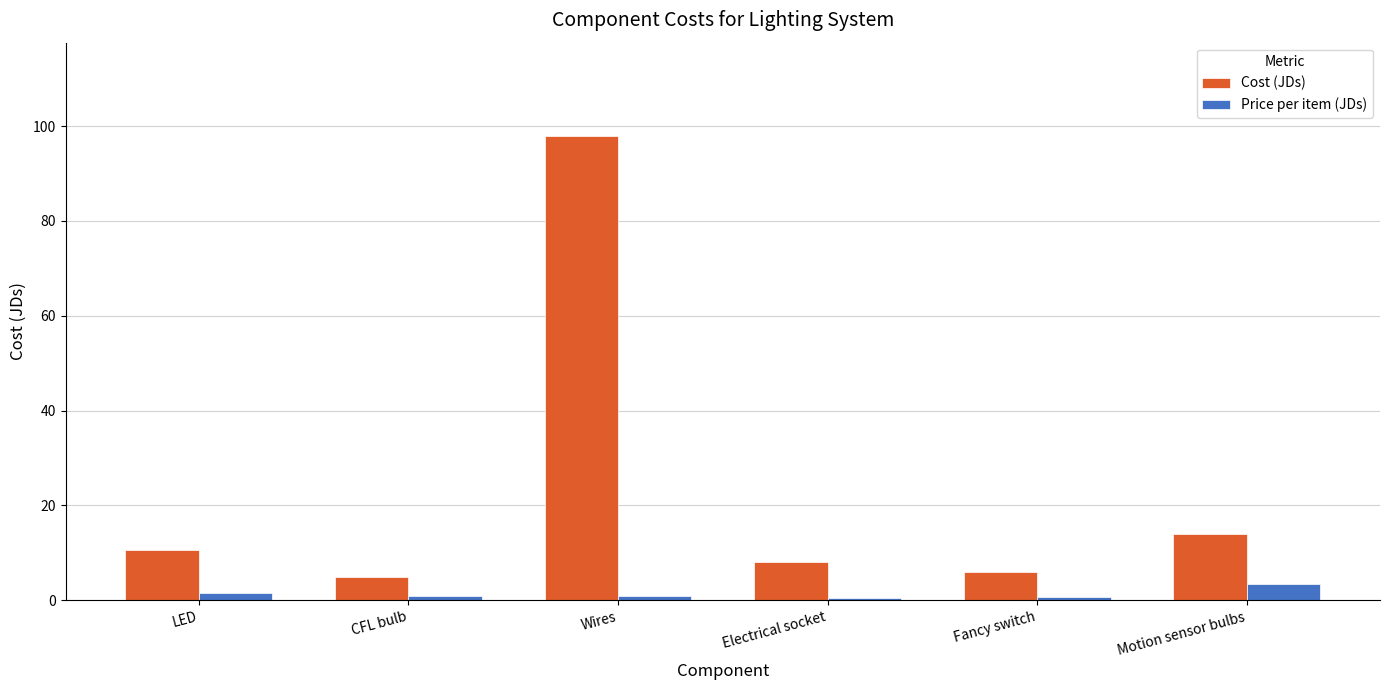

Rank the series at Motion sensor bulbs from lowest to highest value.

Price per item (JDs), Cost (JDs)